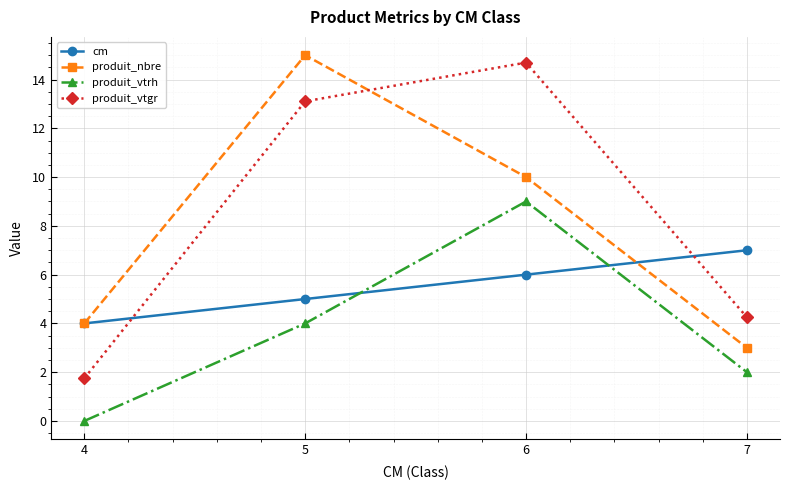

Where is produit_nbre nearest to the value 9?

6